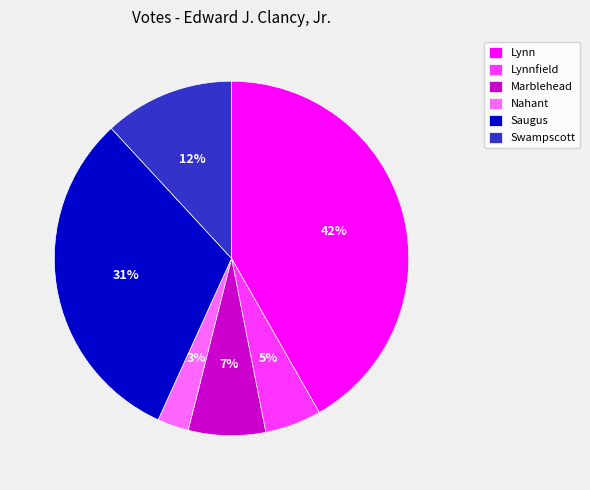

Approximately how many times larger is the value at Swampscott compared to Marblehead?

1.7